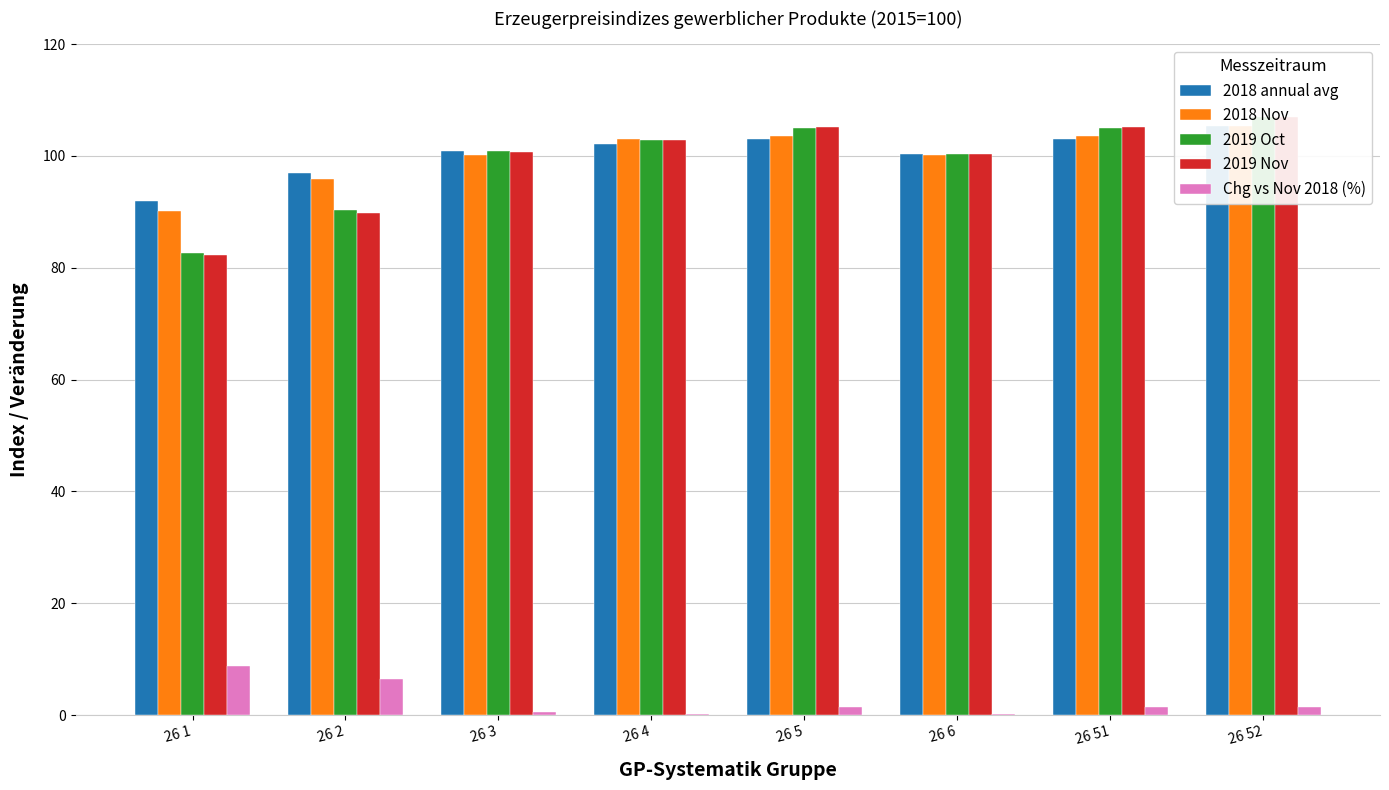

What is the difference between the maximum and minimum values in the 2018 annual avg series?

13.5